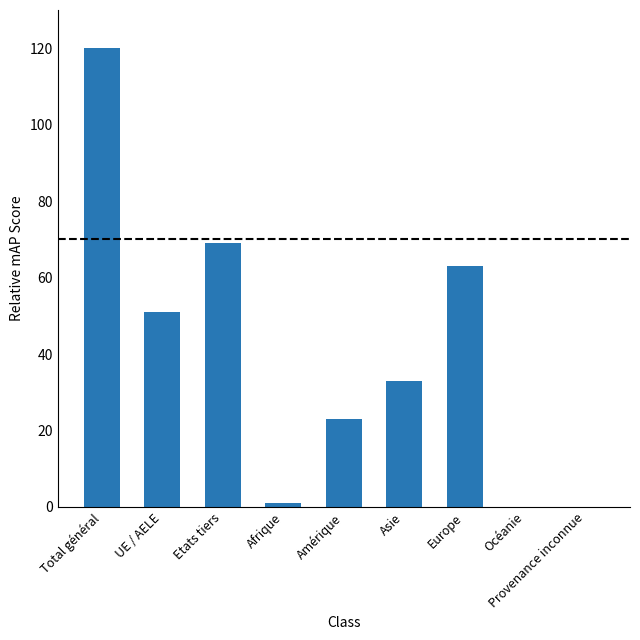

Between Amérique and Etats tiers, which is larger?

Etats tiers